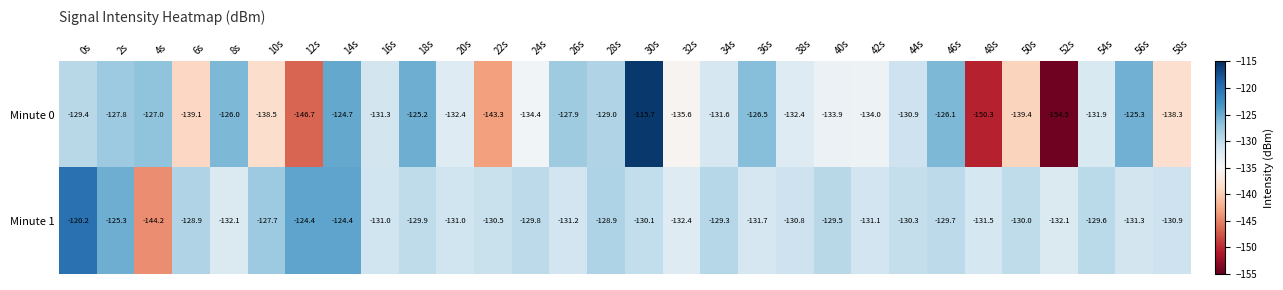

What is the difference between the highest and lowest values at 12s?

22.3